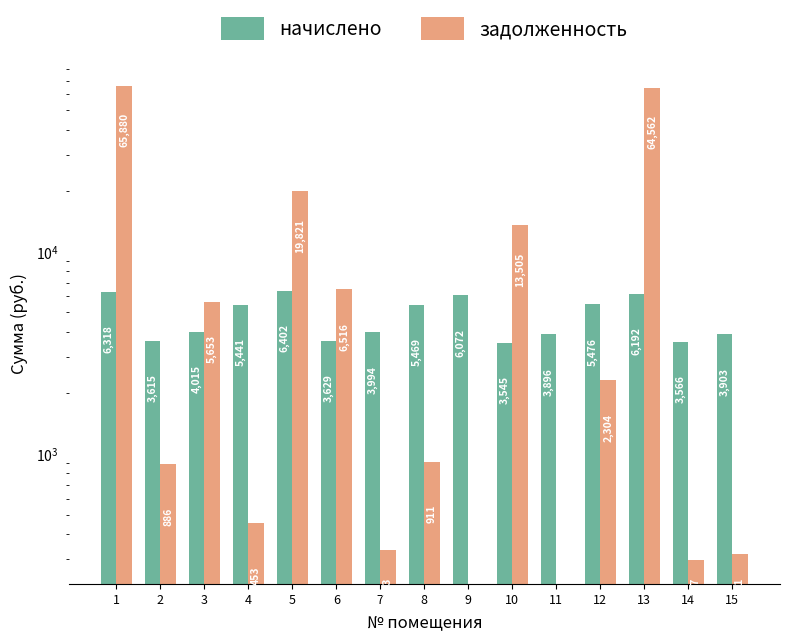

Is it true that задолженность equals 3707.1 at 6?

False